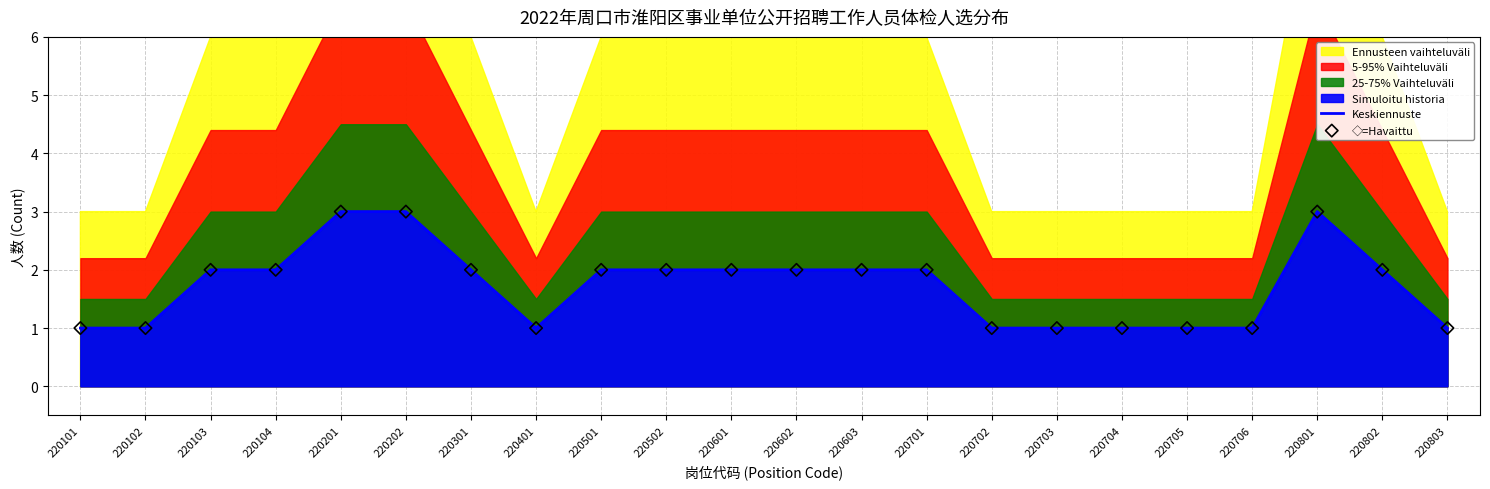

Is the value of Keskiennuste at 220202 greater than the value of ◇=Havaittu at 220103?

Yes